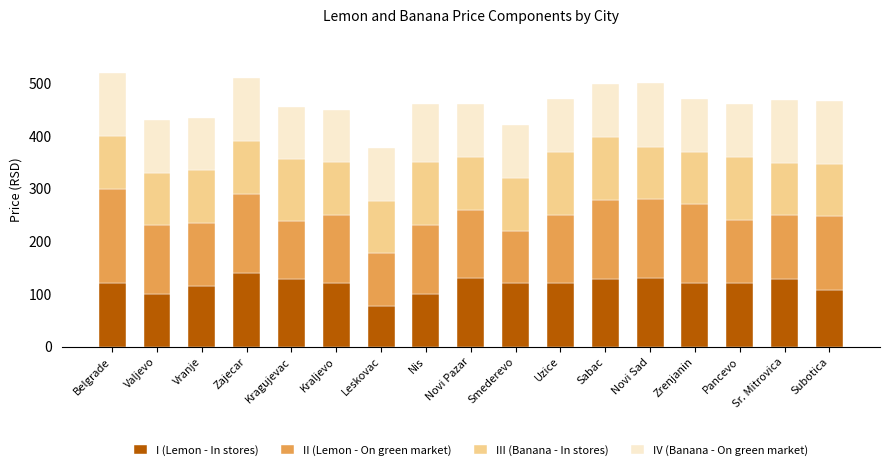

What value does the I (Lemon - In stores) series have at Smederevo?

120.0